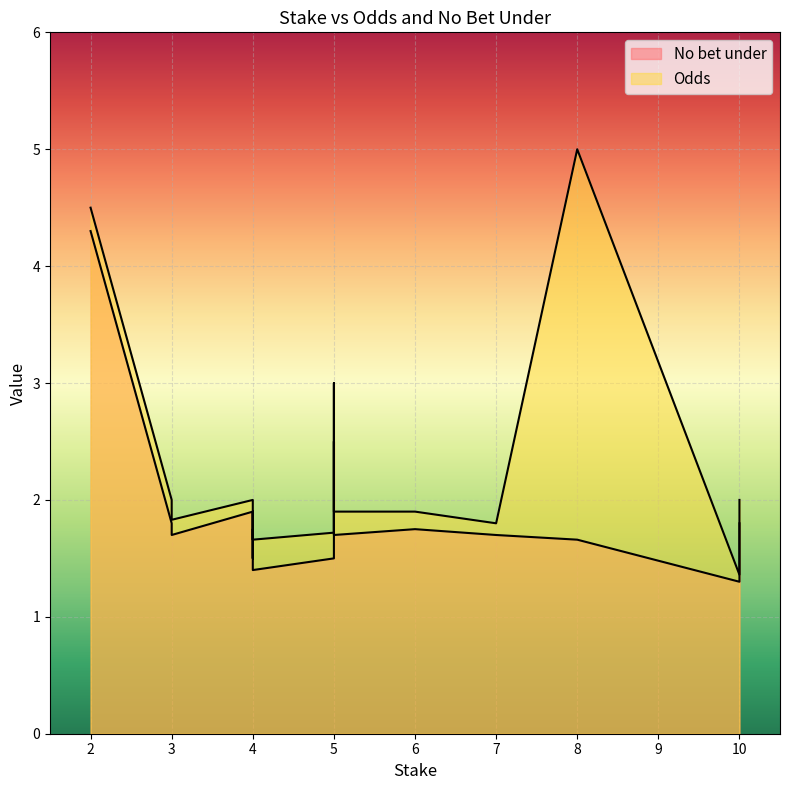

True or false: Odds has a value of 1.8 at 7.

True